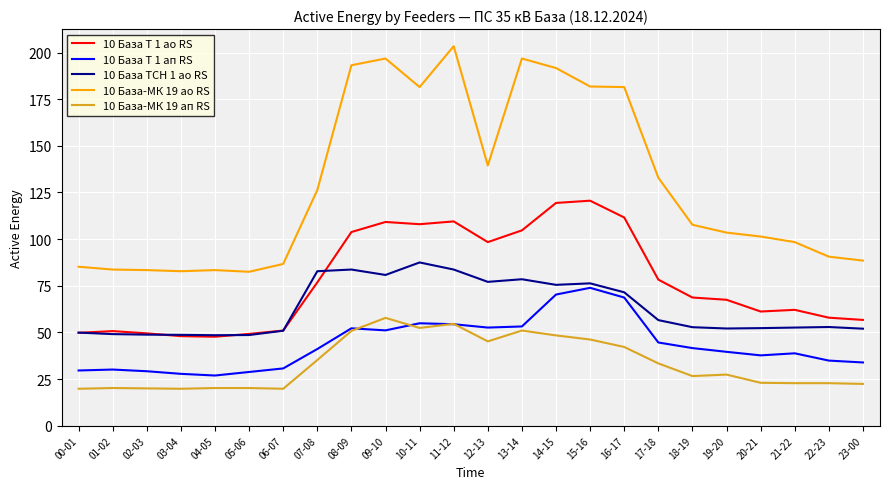

What position from the right is 05-06?

19